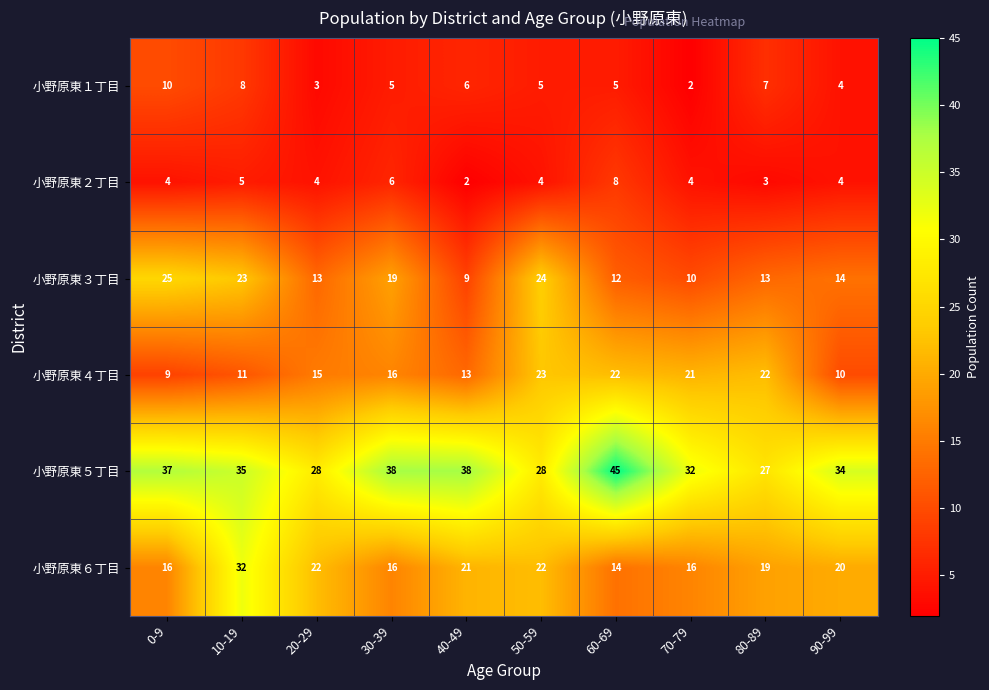

Is the value of 小野原東１丁目 at 50-59 greater than the value of 小野原東３丁目 at 0-9?

No